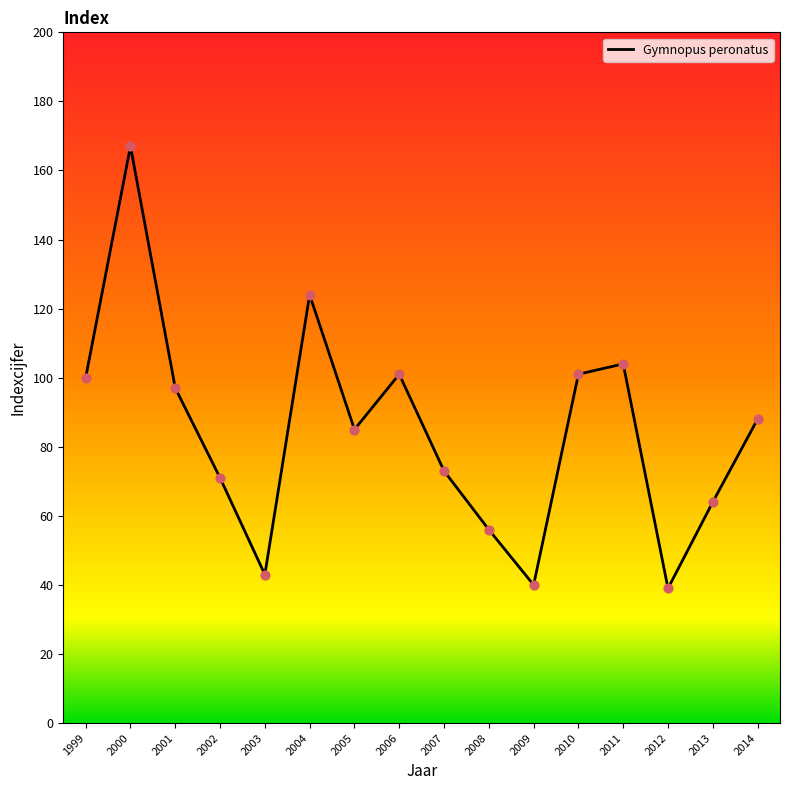

What is the ratio of the value at 2002 to the value at 2014?

0.8